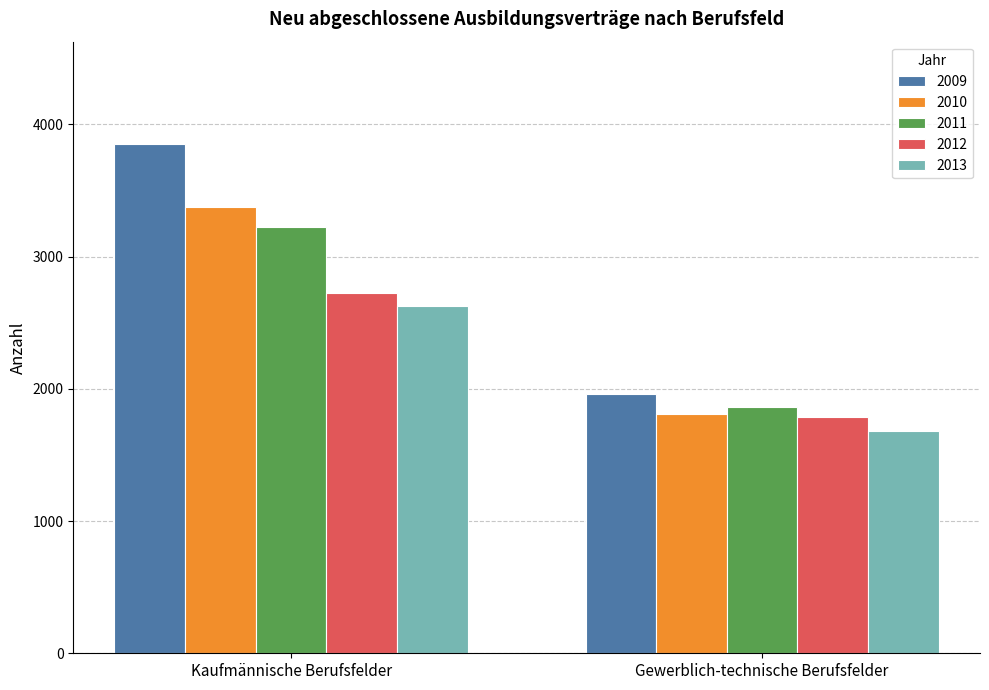

How many values in the 2011 series are below 3222?

1